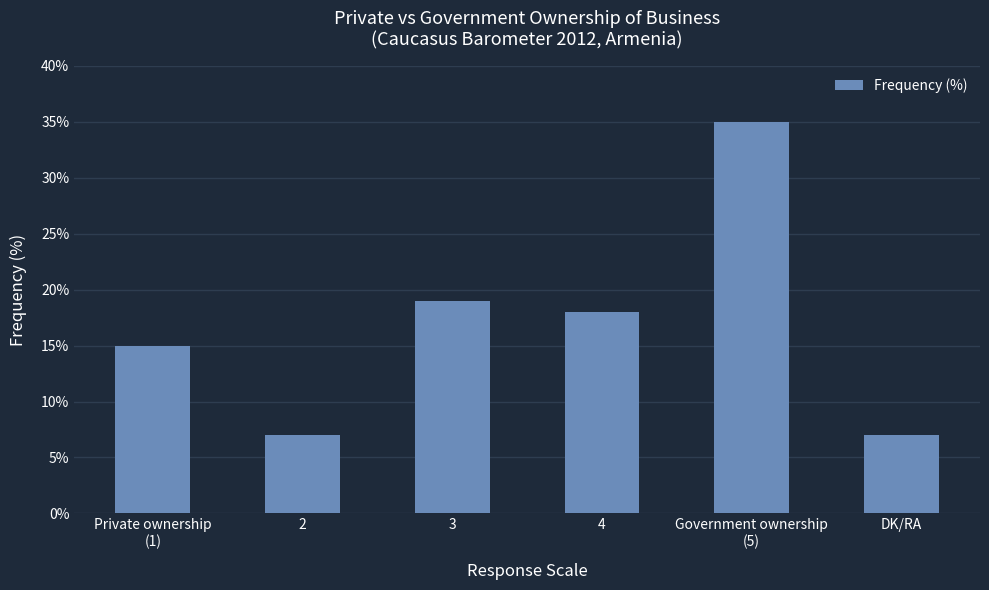

How many series are shown in this chart?

1